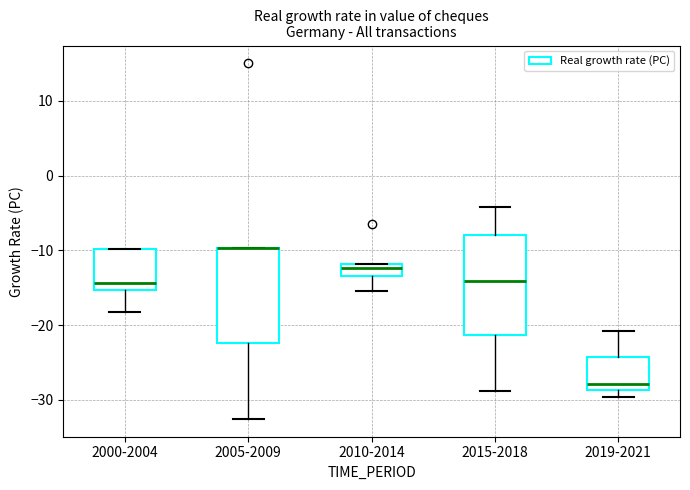

Where is the lower edge of the box for 2015-2018 on the y-axis? The values are not printed on the chart, so give them approximately, as read against the axis.

-21